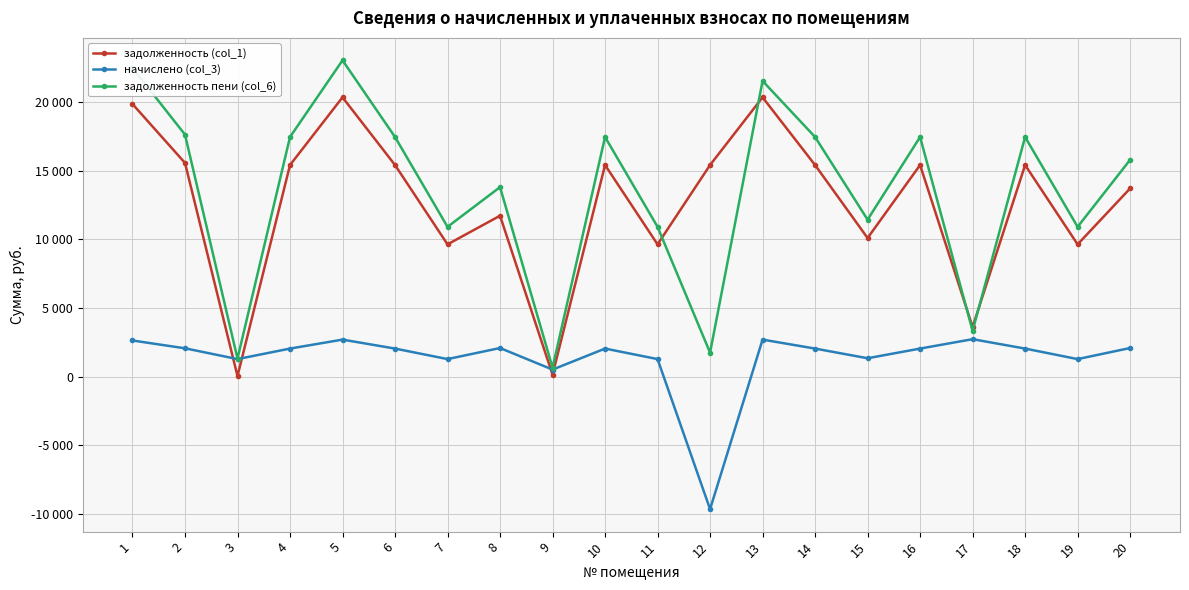

The задолженность пени (col_6) series shows 29999.3 at 10. True or false?

False